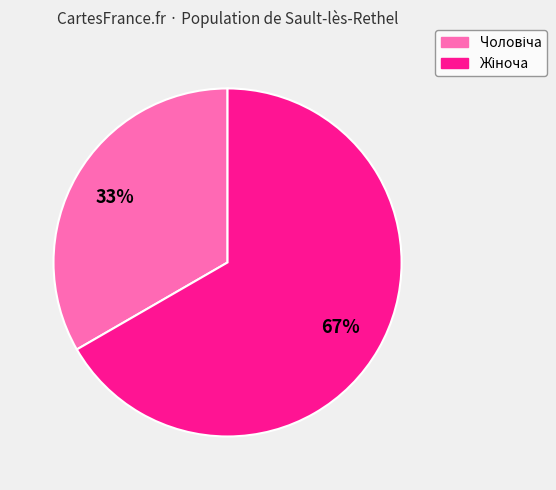

How many segments does this pie chart have?

2